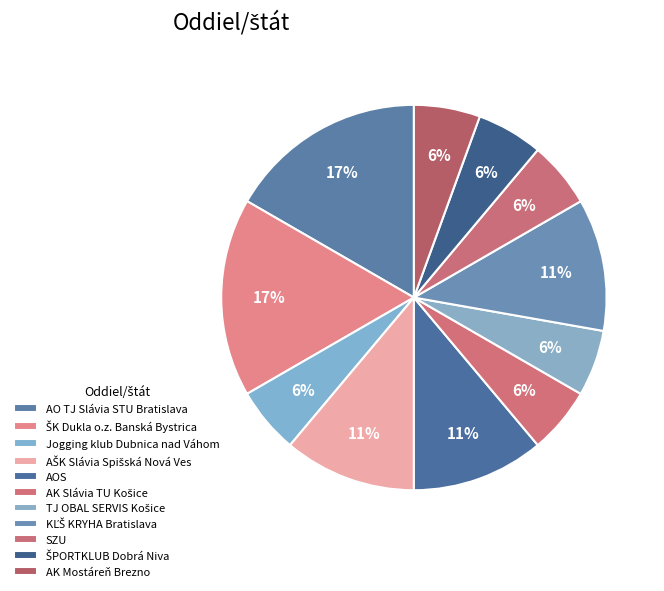

Rank the categories by value from lowest to highest.

Jogging klub Dubnica nad Váhom, AK Slávia TU Košice, TJ OBAL SERVIS Košice, SZU, ŠPORTKLUB Dobrá Niva, AK Mostáreň Brezno, AŠK Slávia Spišská Nová Ves, AOS, KĽŠ KRYHA Bratislava, AO TJ Slávia STU Bratislava, ŠK Dukla o.z. Banská Bystrica